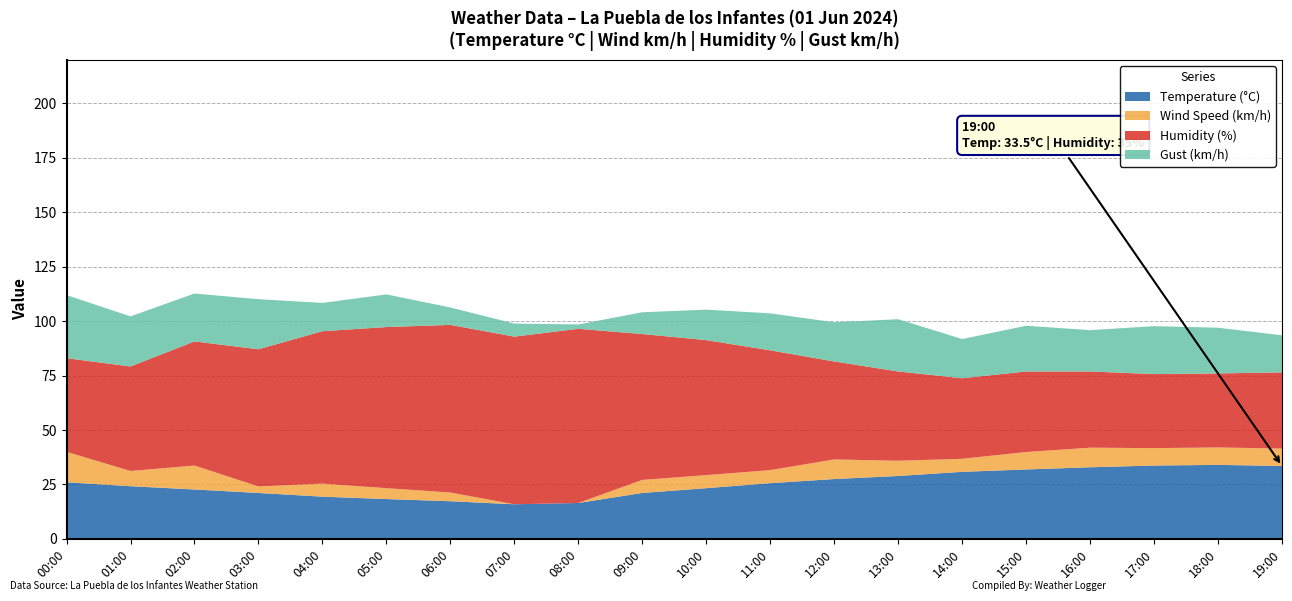

Reading left to right, extract all data points from this chart.

Temperature (°C): 26.0	24.2	22.7	21.1	19.4	18.3	17.3	15.9	16.5	21.1	23.3	25.6	27.5	28.9	30.8	31.9	32.9	33.7	34.0	33.5
Wind Speed (km/h): 14.0	7.0	11.0	3.0	6.0	5.0	4.0	0.0	0.0	6.0	6.0	6.0	9.0	7.0	6.0	8.0	9.0	8.0	8.0	8.0
Humidity (%): 43.0	48.0	57.0	63.0	70.0	74.0	77.0	77.0	80.0	67.0	62.0	55.0	45.0	41.0	37.0	37.0	35.0	34.0	34.0	35.0
Gust (km/h): 29.0	23.0	22.0	23.0	13.0	15.0	8.0	6.0	2.0	10.0	14.0	17.0	18.0	24.0	18.0	21.0	19.0	22.0	21.0	17.0